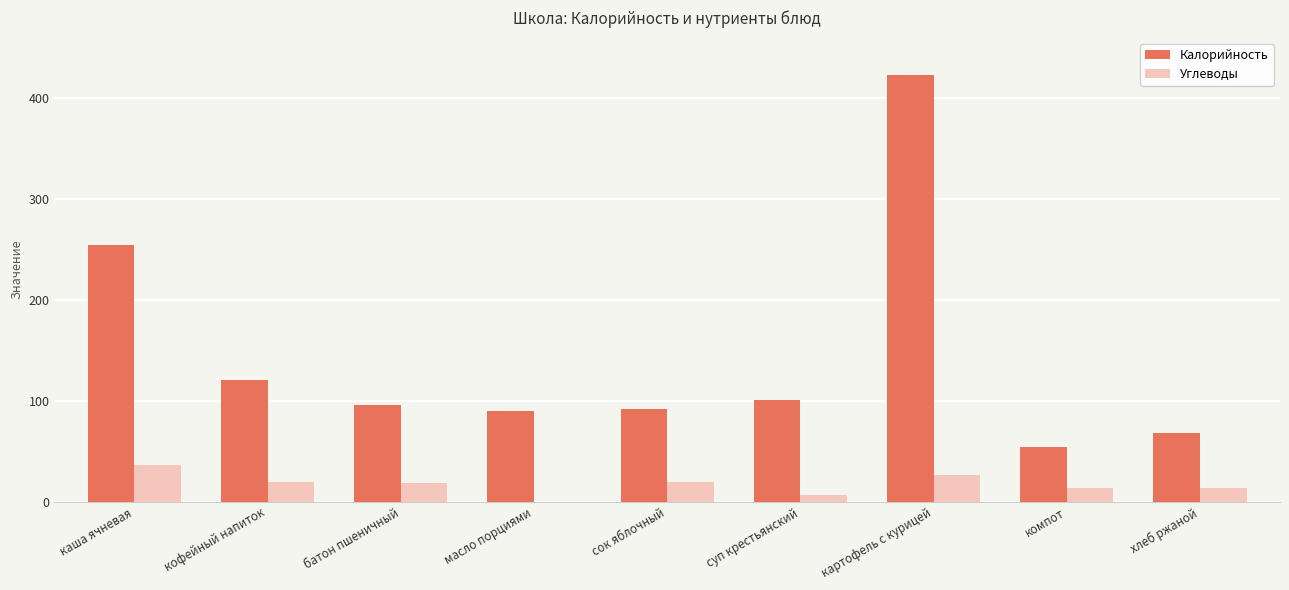

Is it true that Калорийность equals 121 at кофейный напиток?

True